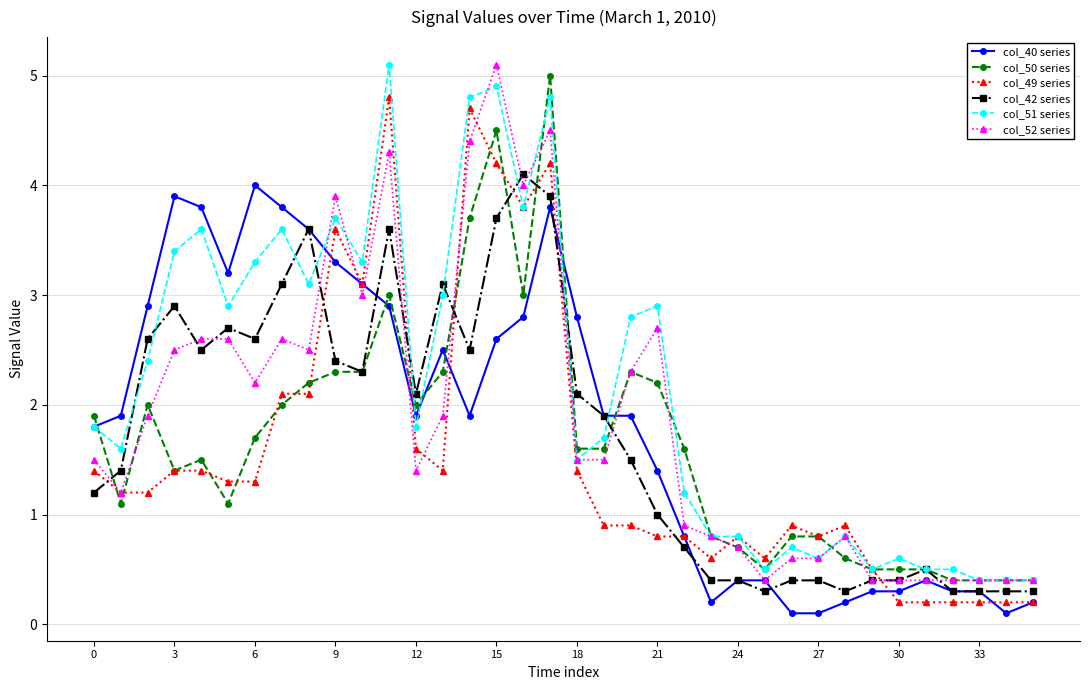

True or false: col_52 series has more than 1 interior local peaks.

True